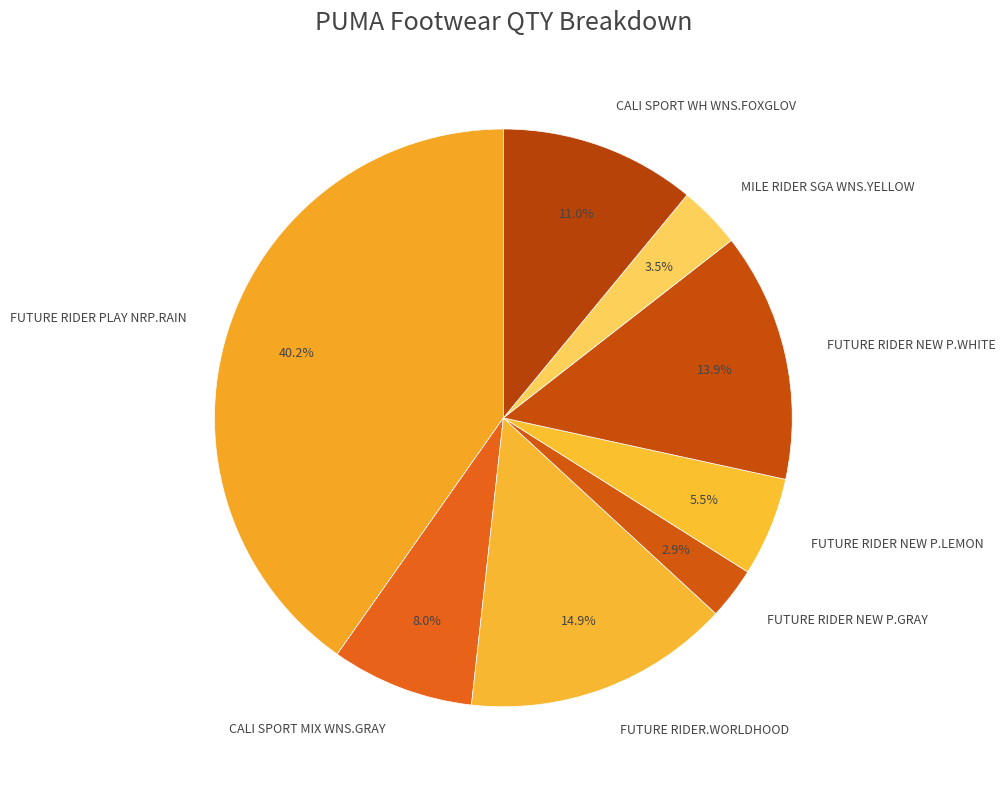

Which has a higher value, FUTURE RIDER NEW P.GRAY or CALI SPORT WH WNS.FOXGLOV?

CALI SPORT WH WNS.FOXGLOV